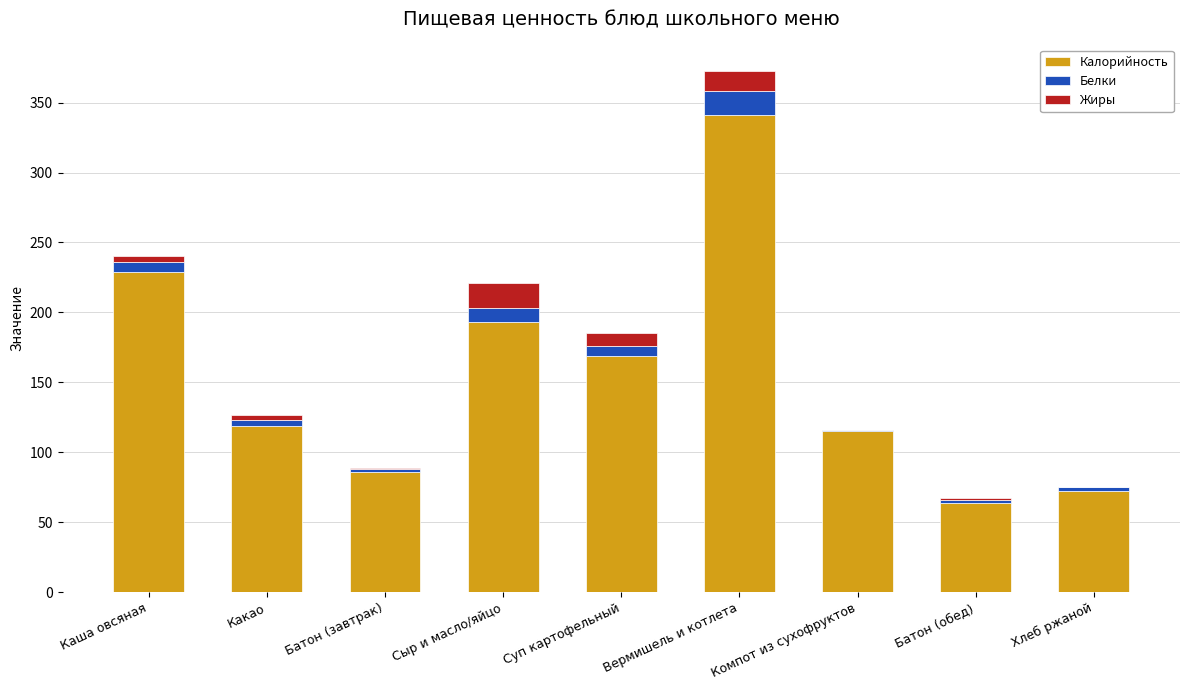

Is it true that Калорийность equals 104.1 at Сыр и масло/яйцо?

False